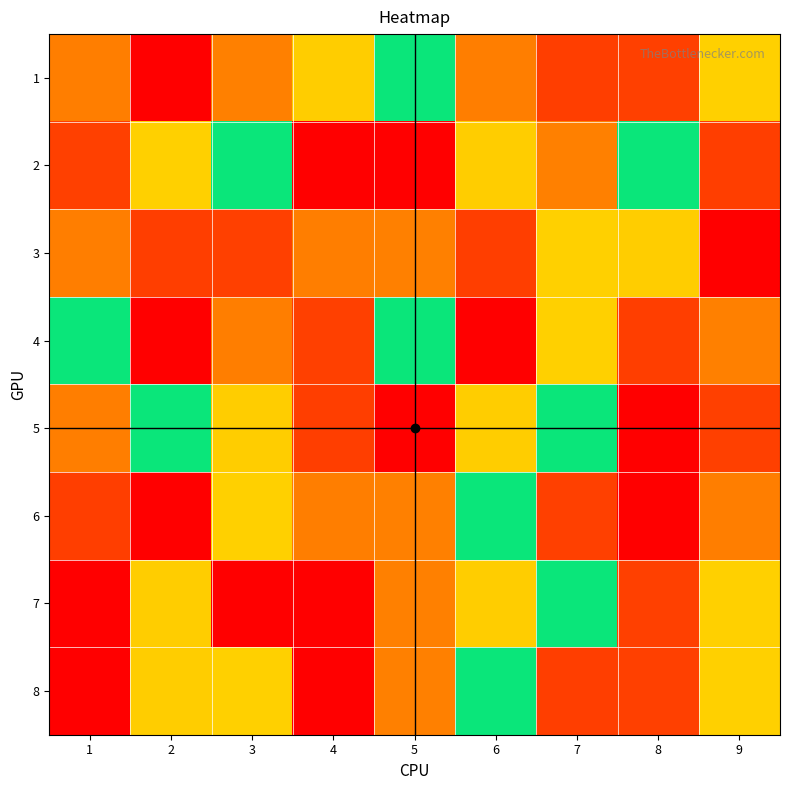

Reading left to right, extract all data points from this chart.

1: 1=7	2=1	3=3	4=6	5=5	6=7	7=8	8=2	9=4
2: 1=2	2=4	3=5	4=9	5=1	6=6	7=3	8=5	9=8
3: 1=7	2=8	3=2	4=7	5=3	6=8	7=4	8=6	9=9
4: 1=5	2=1	3=7	4=2	5=5	6=9	7=4	8=8	9=3
5: 1=7	2=5	3=6	4=8	5=9	6=6	7=5	8=1	9=2
6: 1=8	2=9	3=4	4=7	5=3	6=5	7=2	8=1	9=7
7: 1=1	2=6	3=9	4=1	5=3	6=6	7=5	8=2	9=4
8: 1=9	2=6	3=4	4=1	5=3	6=5	7=8	8=2	9=4